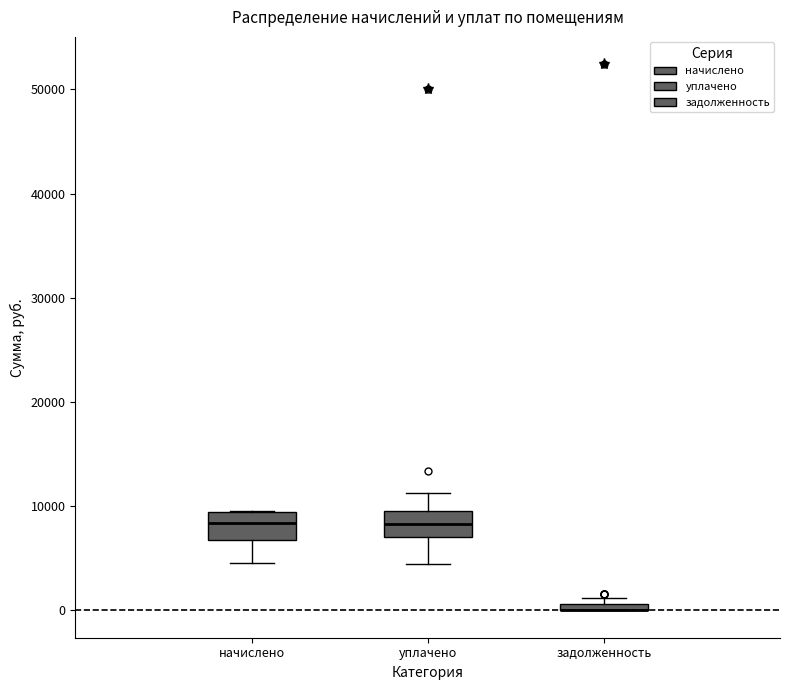

Where does the lower whisker of the box for уплачено end on the y-axis? The values are not printed on the chart, so give them approximately, as read against the axis.

4000